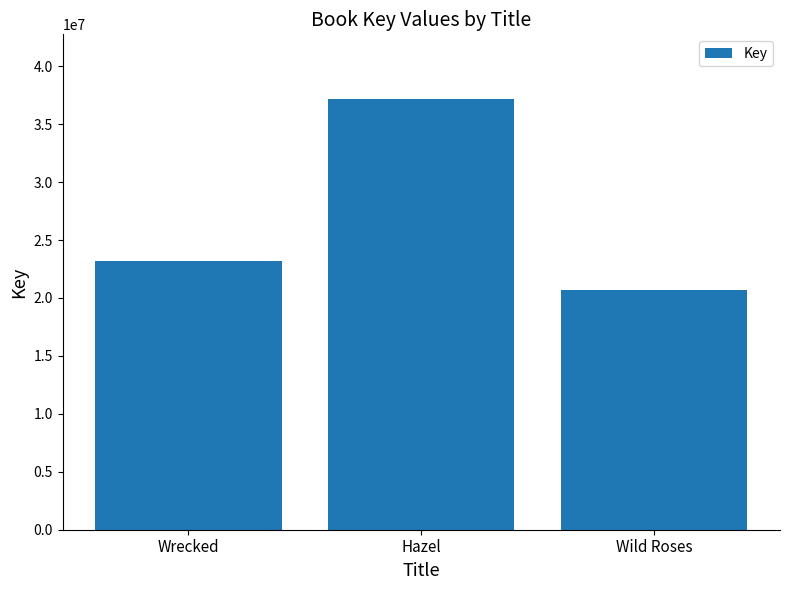

List the labels in order of value, smallest first.

Wild Roses, Wrecked, Hazel